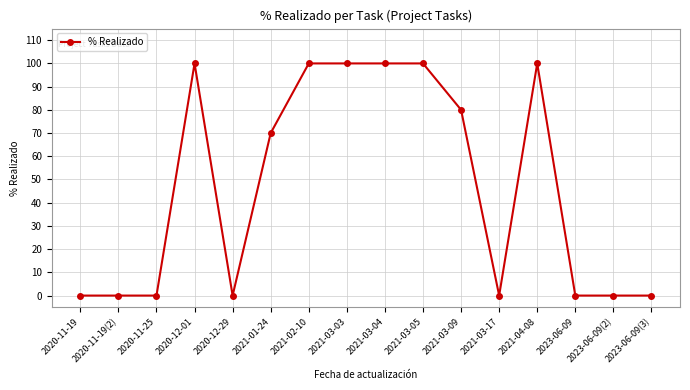

How many values are between 0 and 100?

16